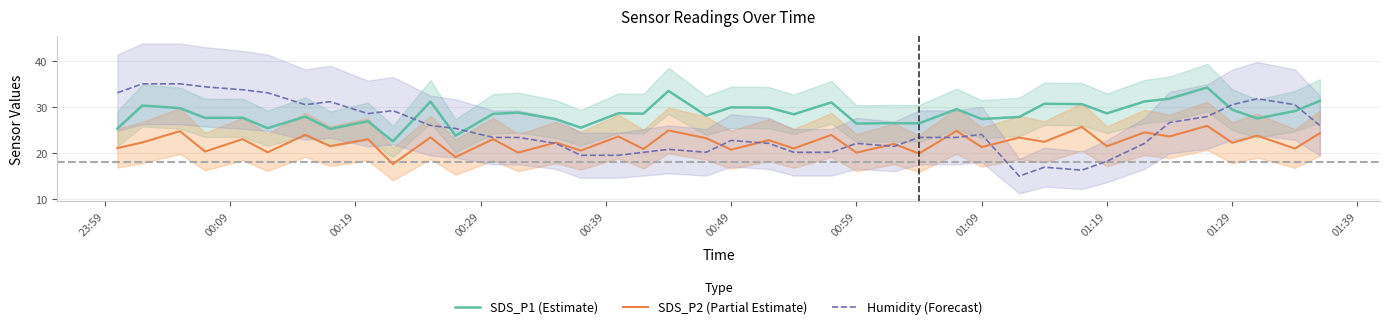

True or false: SDS_P2 (Partial Estimate) and SDS_P1 (Estimate) intersect in this chart.

False